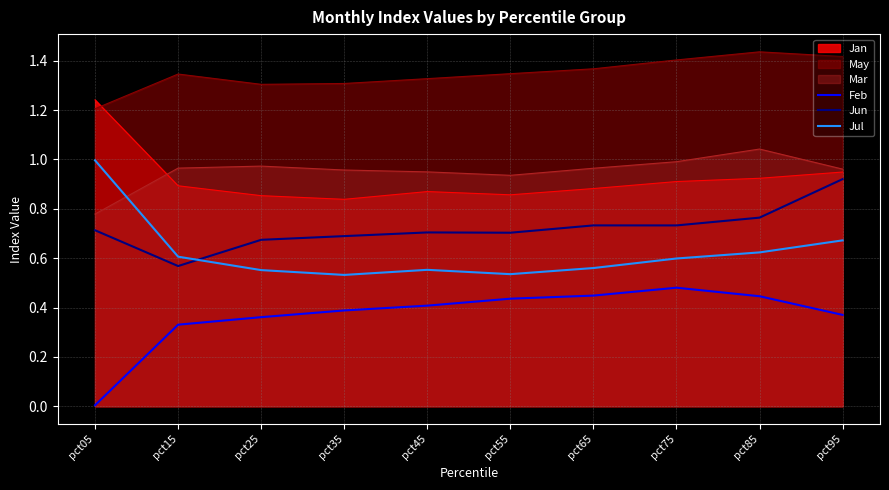

At pct35, list the series in order from largest to smallest.

May, Mar, Jan, Jun, Jul, Feb